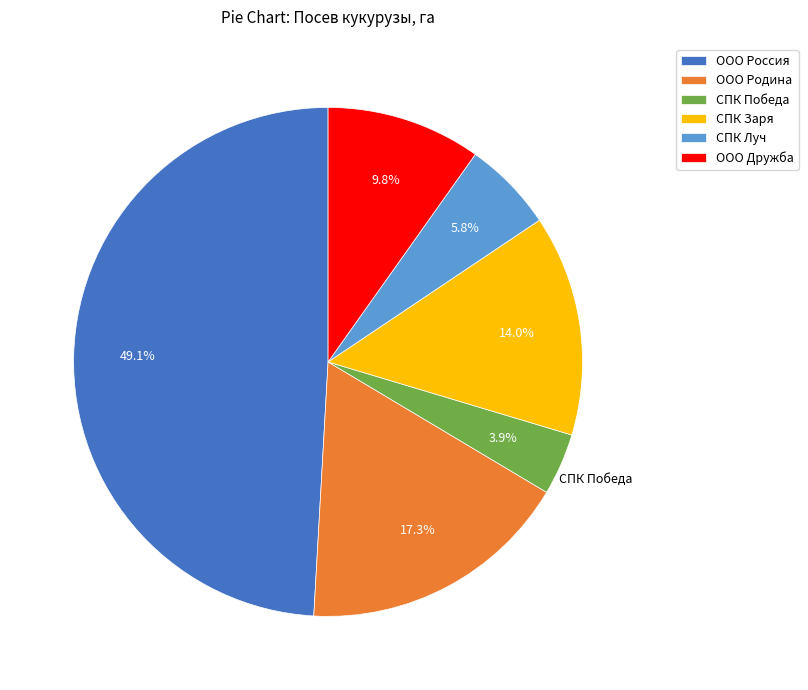

To the nearest percent, what is the difference between the largest and smallest slice percentages?

45%